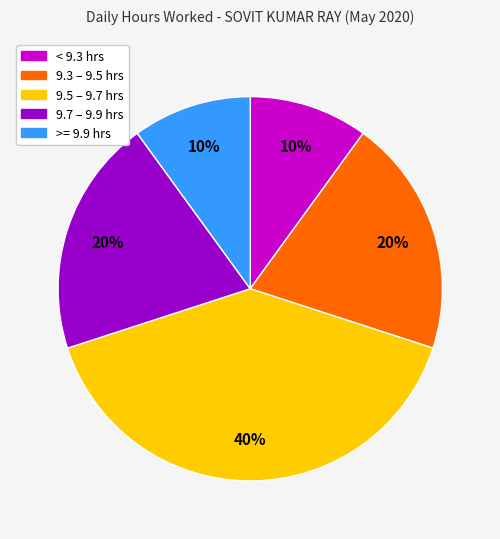

How many segments does this pie chart have?

5